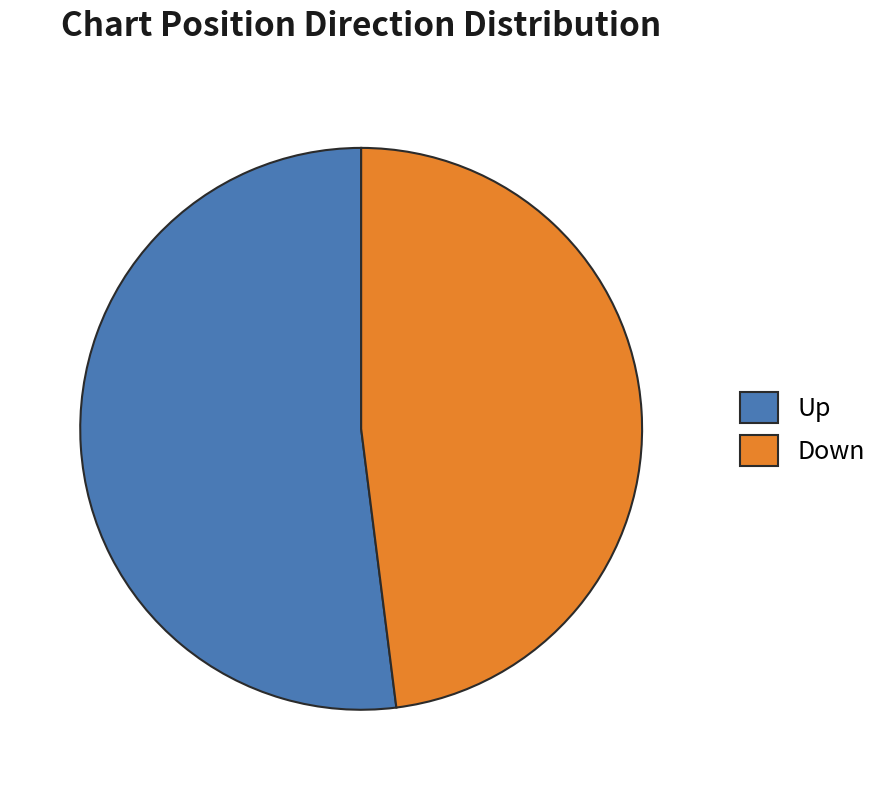

Which slice is the smallest?

Down